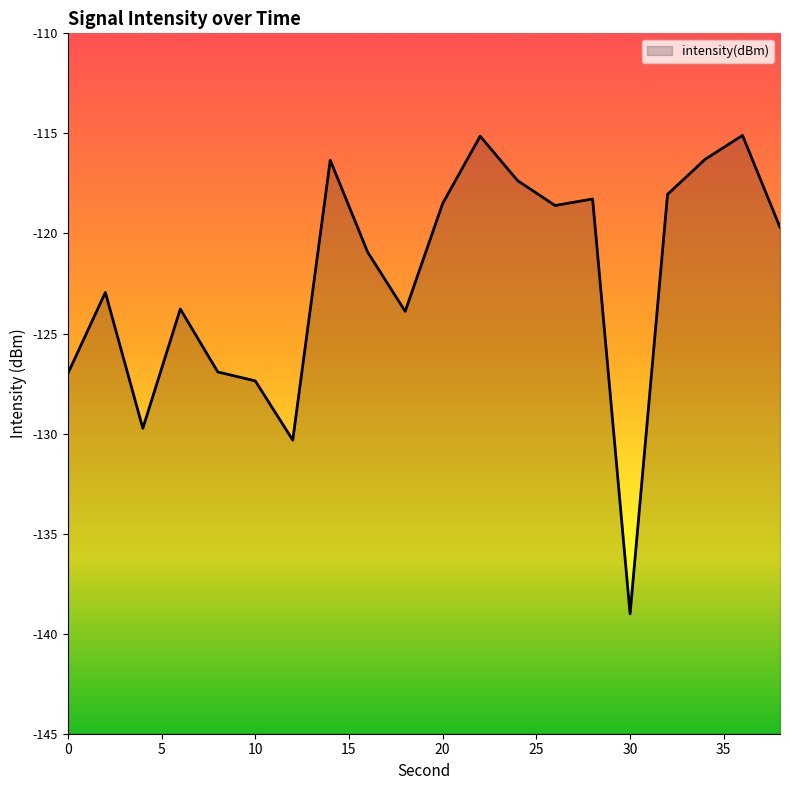

What is the minimum value shown in the chart?

-139.0